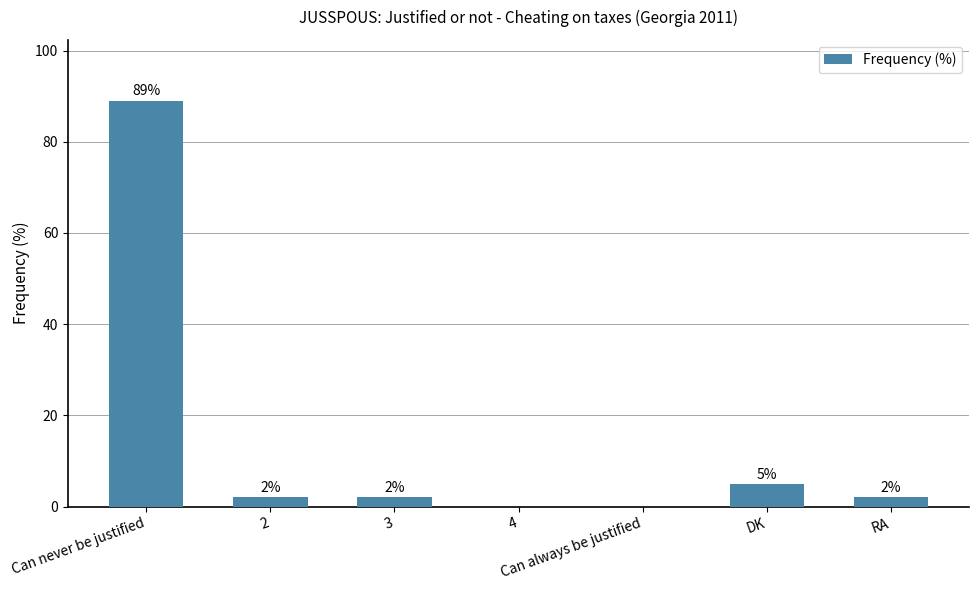

True or false: the data shows 2 at 3.

True